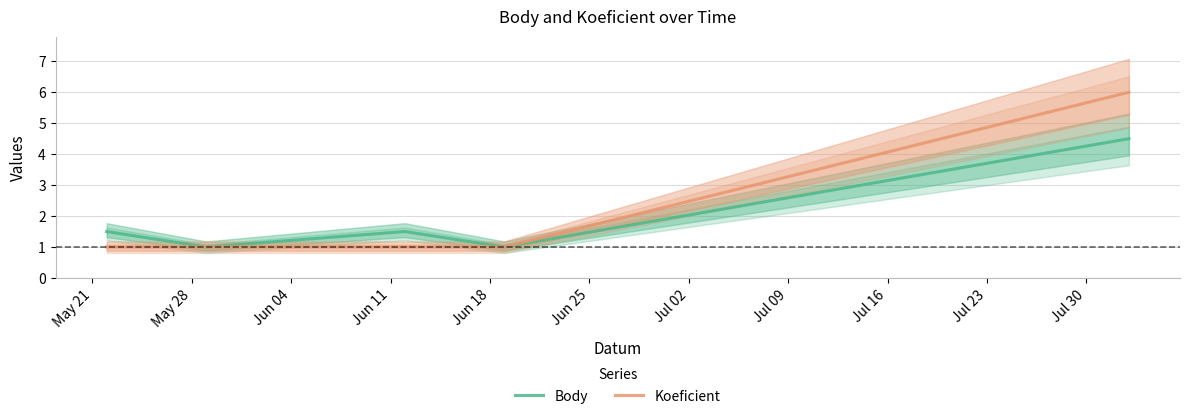

What is the lowest value of the Koeficient series?

1.0